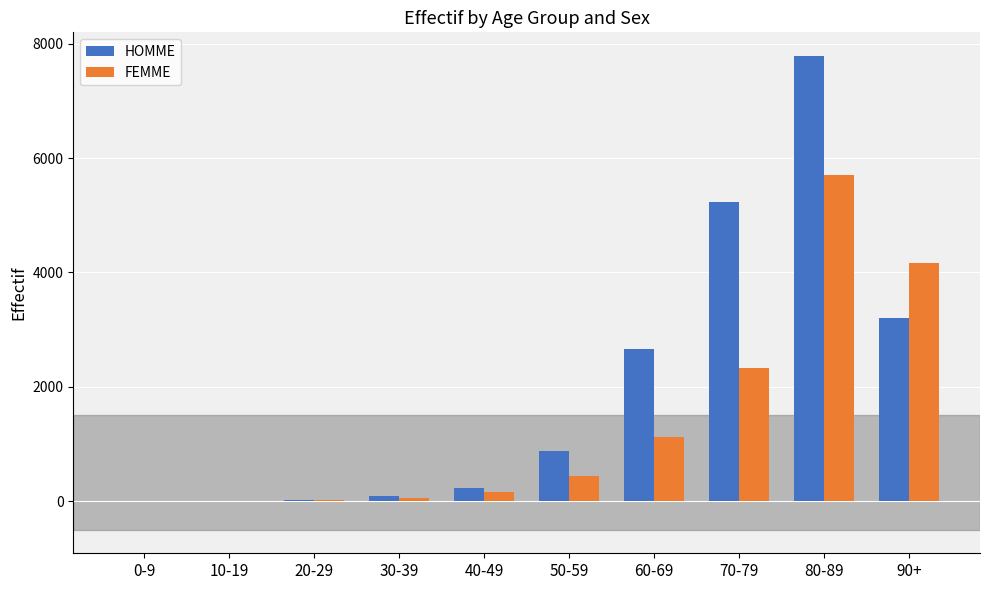

What is the sum of all FEMME values?

14003